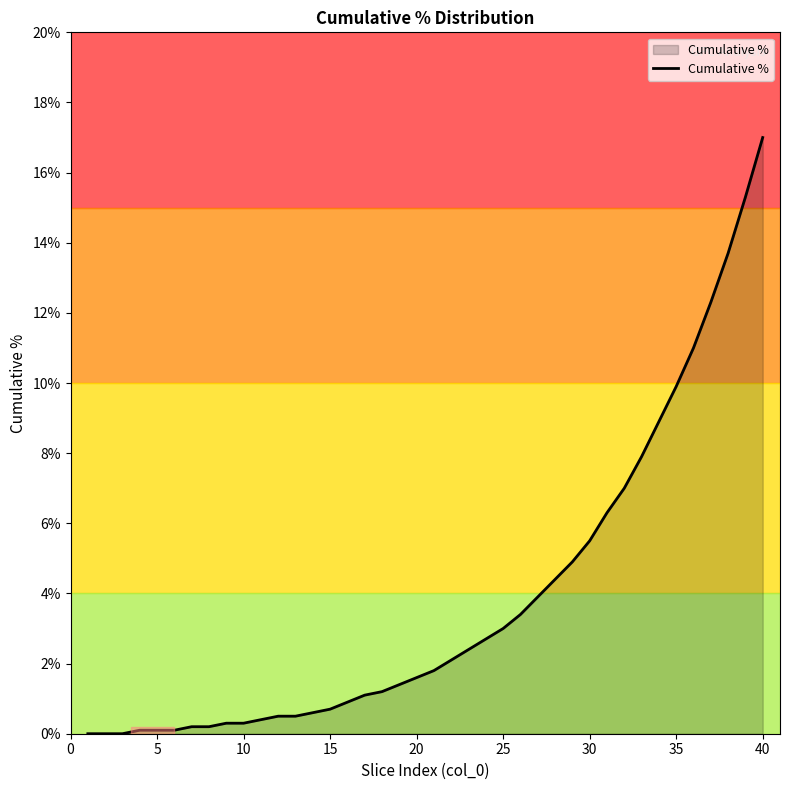

Is this an area chart (filled region under the line)?

Yes